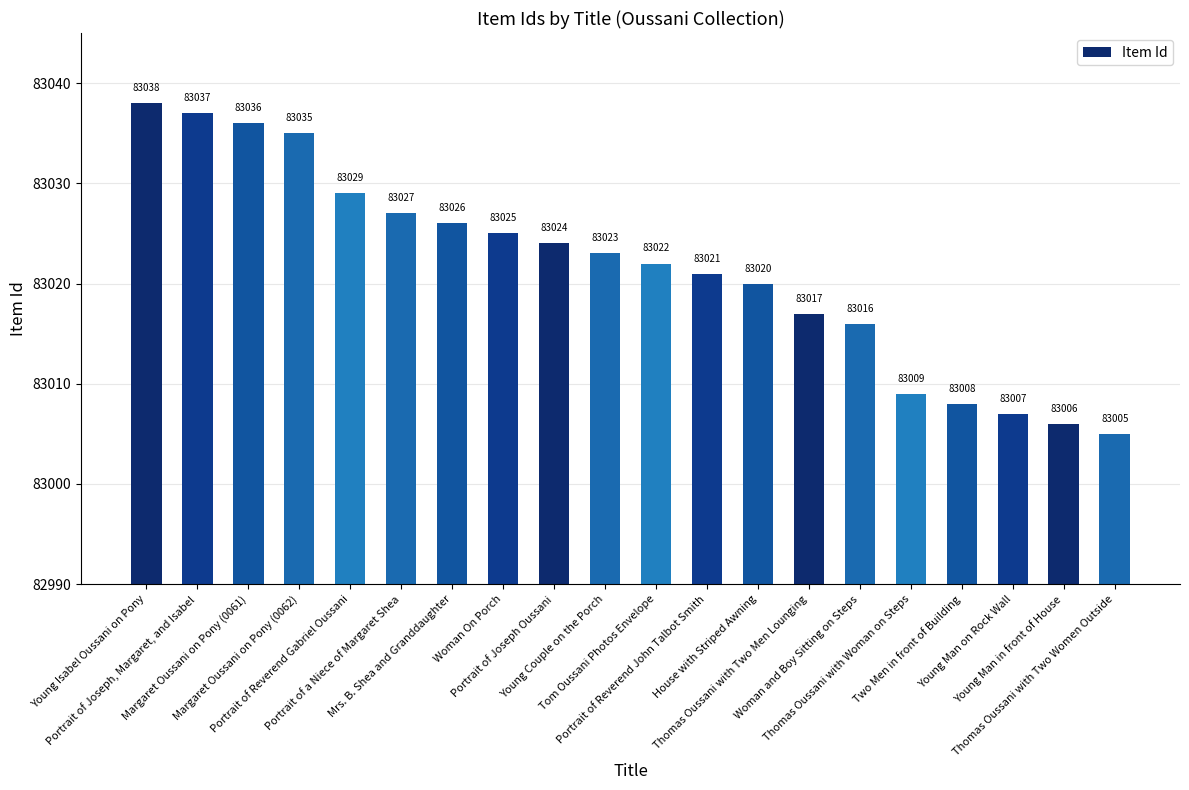

How many distinct data groups are displayed?

1